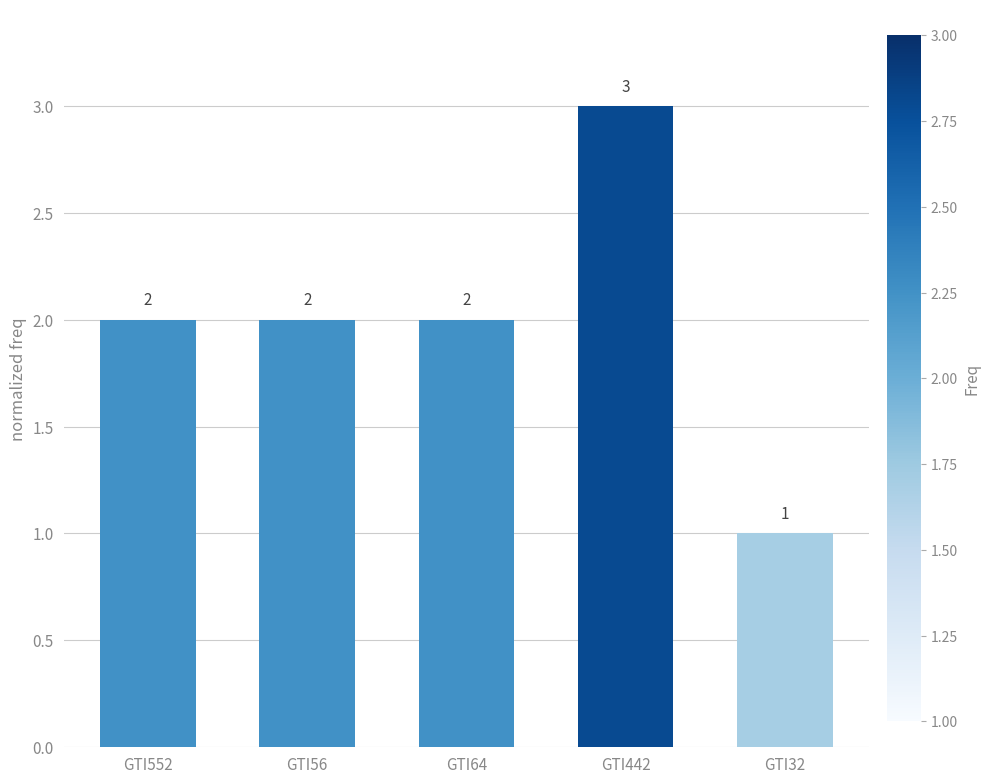

What is the smallest value displayed?

1